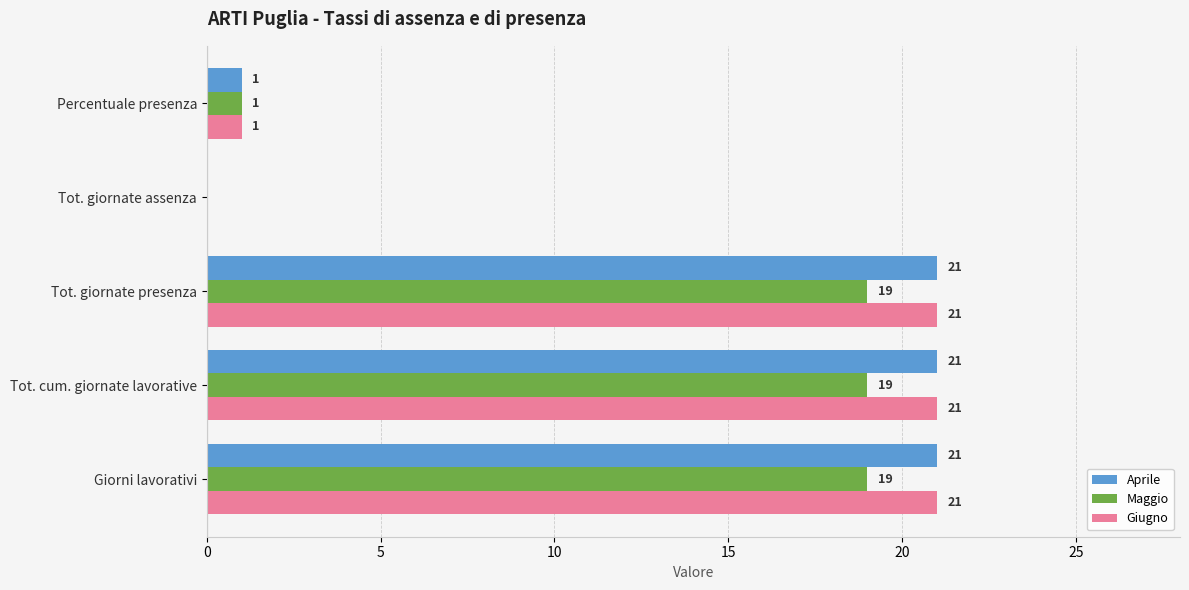

Is the value of Maggio at Giorni lavorativi greater than the value of Giugno at Percentuale presenza?

Yes